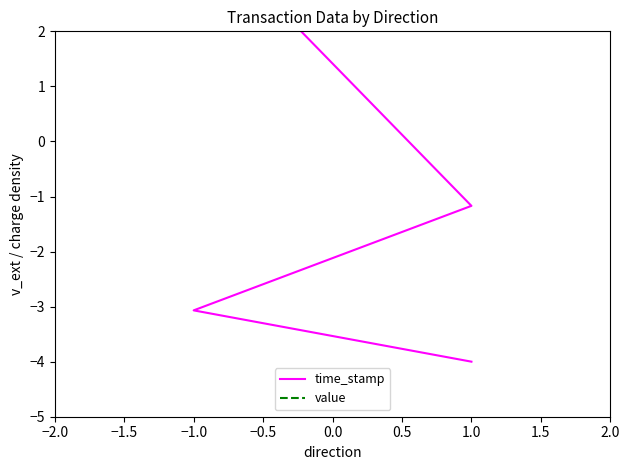

Which has a higher value, −1.0 or 1.0?

1.0